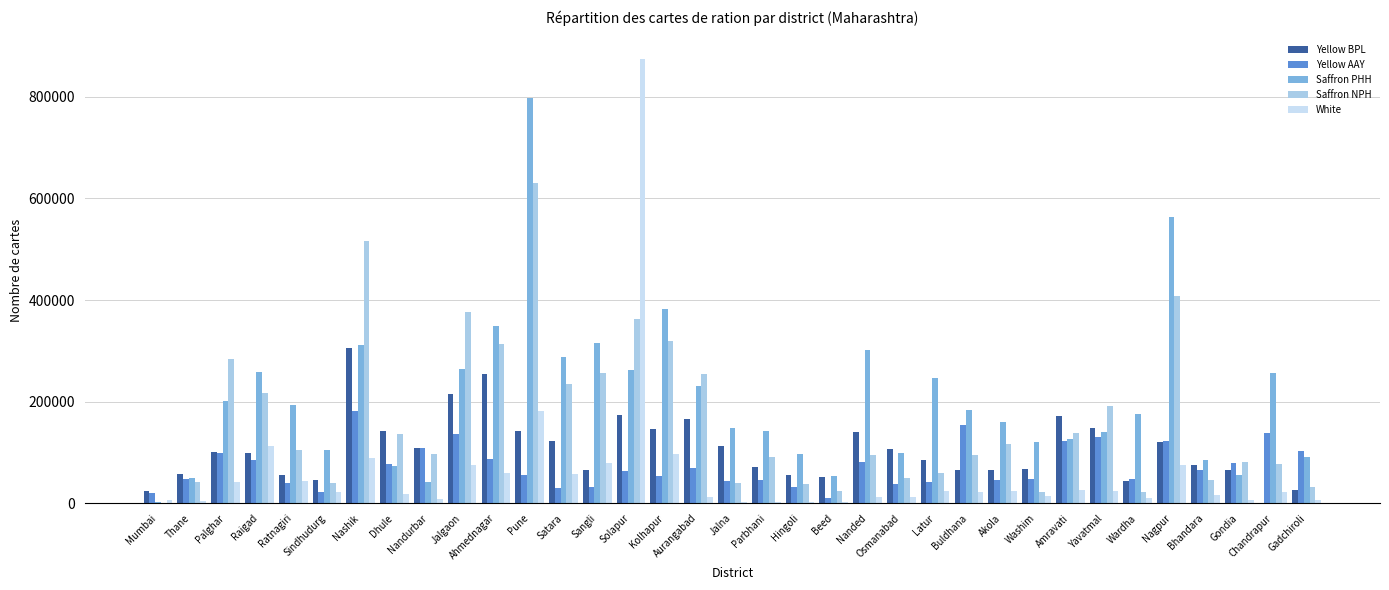

Which series has the largest total across all categories?

Saffron PHH